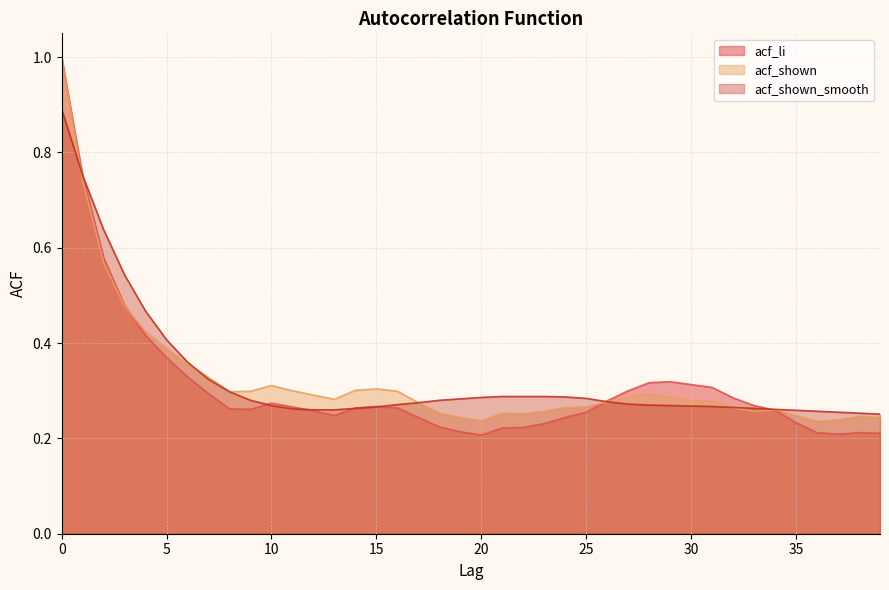

True or false: acf_shown and acf_li intersect in this chart.

True